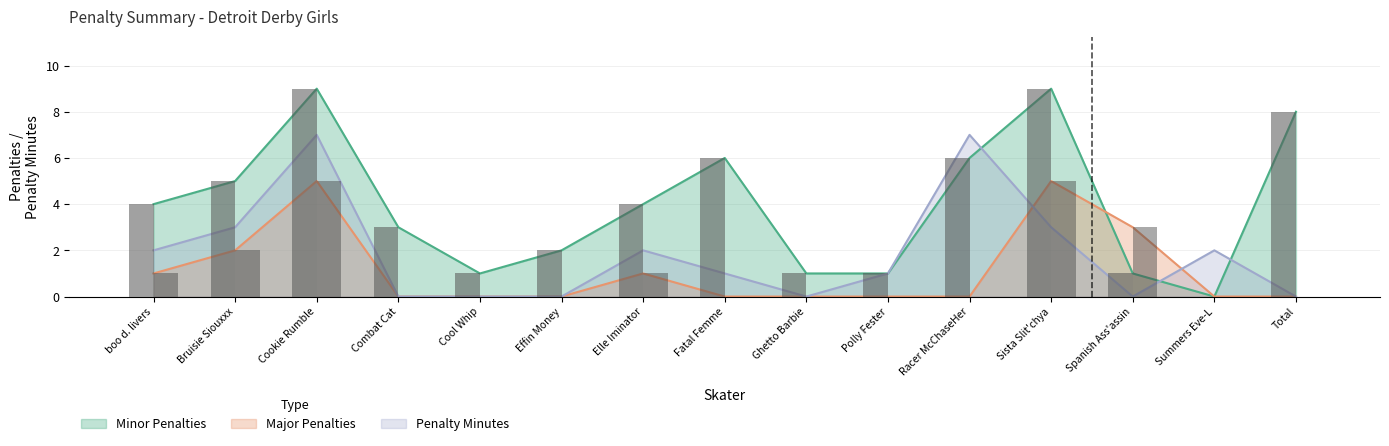

Read the Minor Penalties value at Total.

8